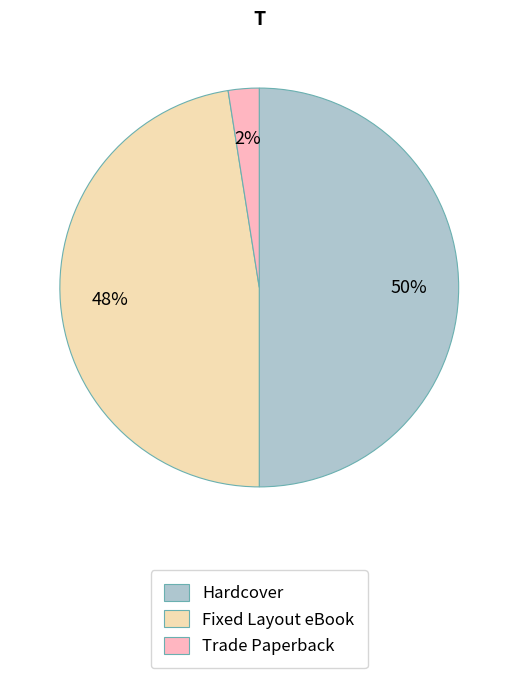

The Trade Paperback slice represents 2% of the pie. True or false?

True